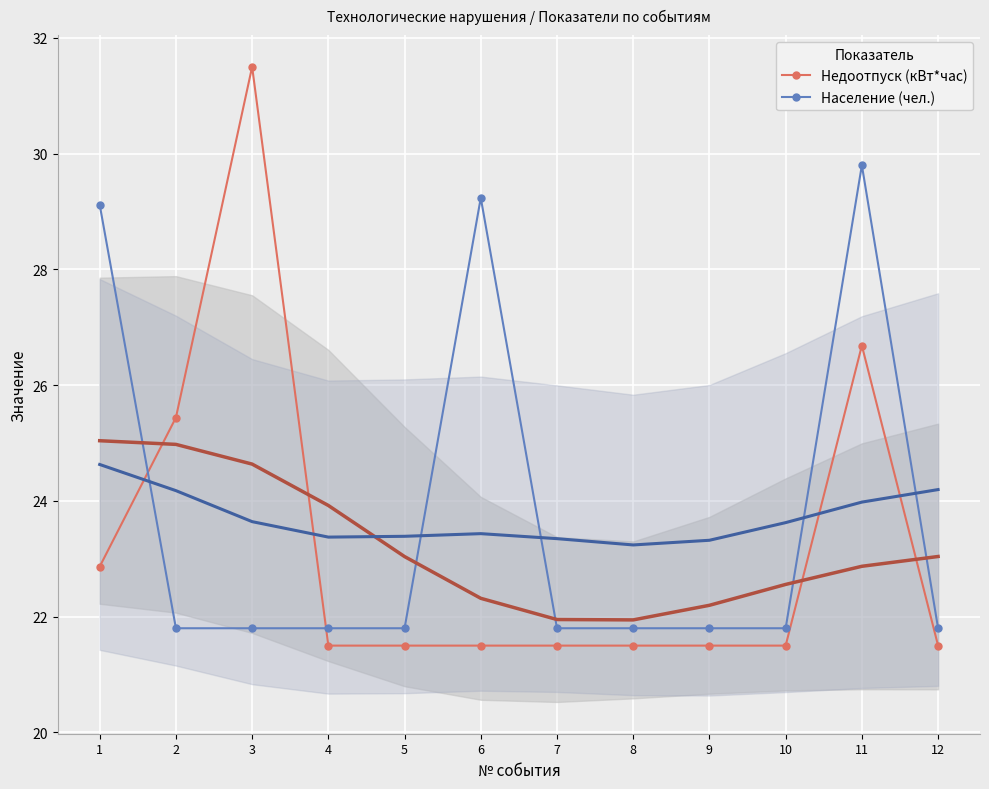

What is the total value across all series at 9?

43.3